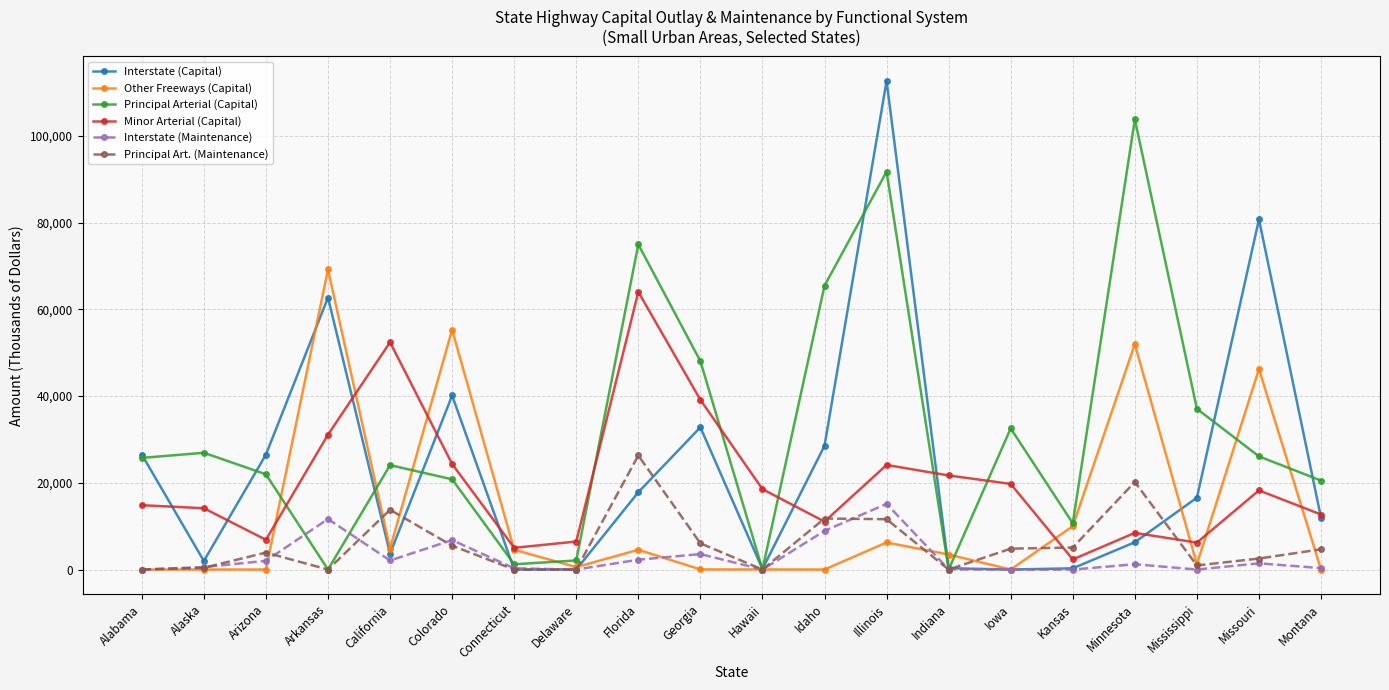

Which series ends up on top after the final intersection of Other Freeways (Capital) and Interstate (Capital)?

Interstate (Capital)